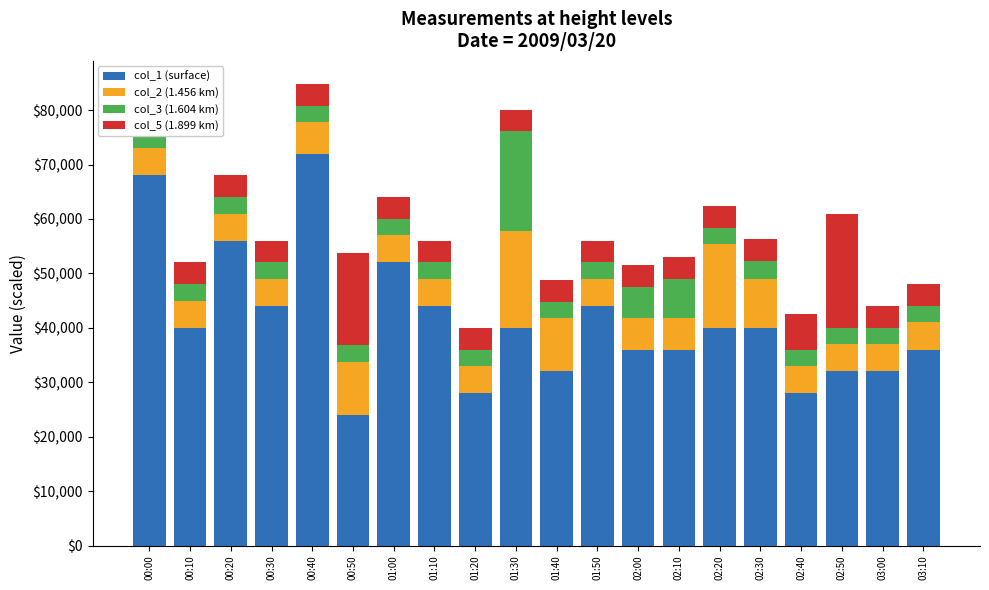

Where is col_3 (1.604 km) nearest to the value 10650?

02:10